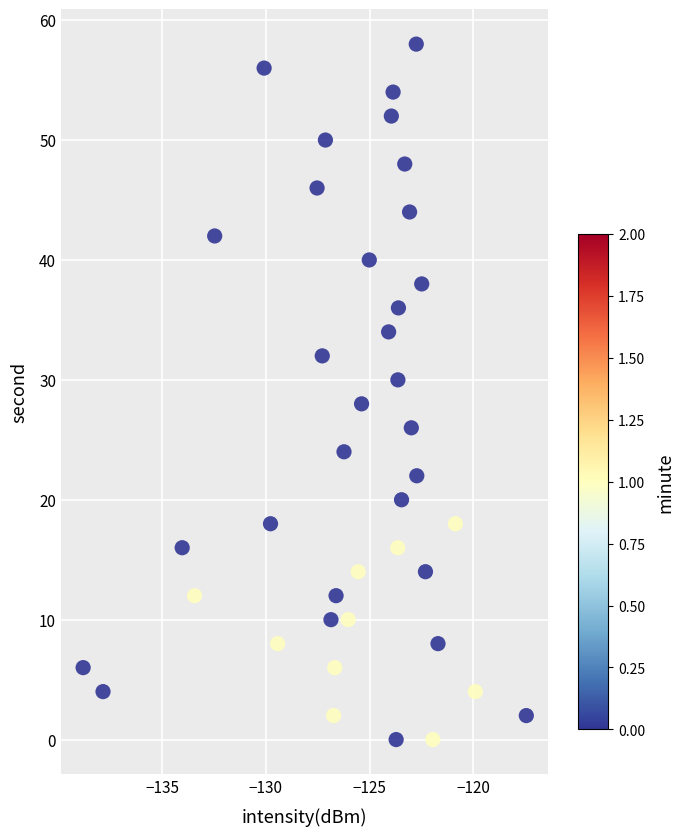

What is the range of Y values (max minus min)?

58